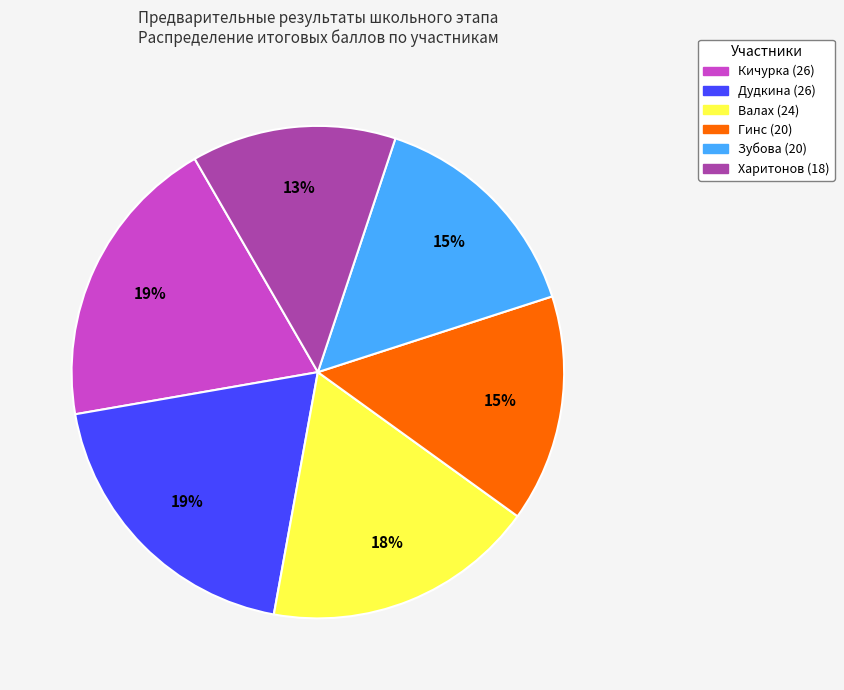

Which category has the smallest portion of the pie?

Харитонов (18)